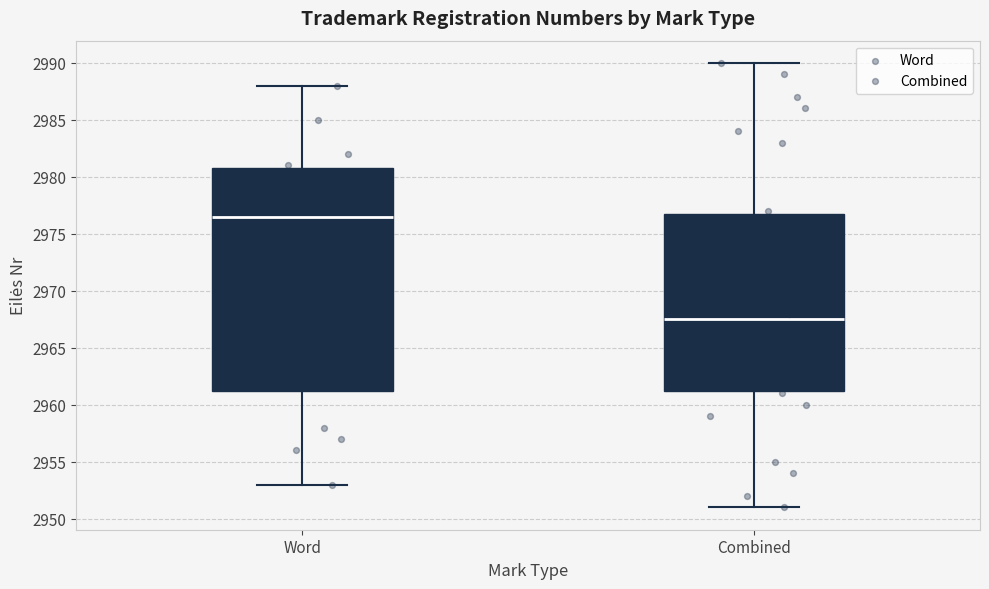

Reading left to right, transcribe this box plot: for each box, give where its median line is, the range the box spans, and where its two whiskers end, as read against the y-axis. The values are not printed on the chart, so give them approximately, as read against the axis.

Word: median 2976.5, box 2961.5 to 2981.0, whiskers 2953.0 to 2988.0
Combined: median 2967.5, box 2961.5 to 2977.0, whiskers 2951.0 to 2990.0